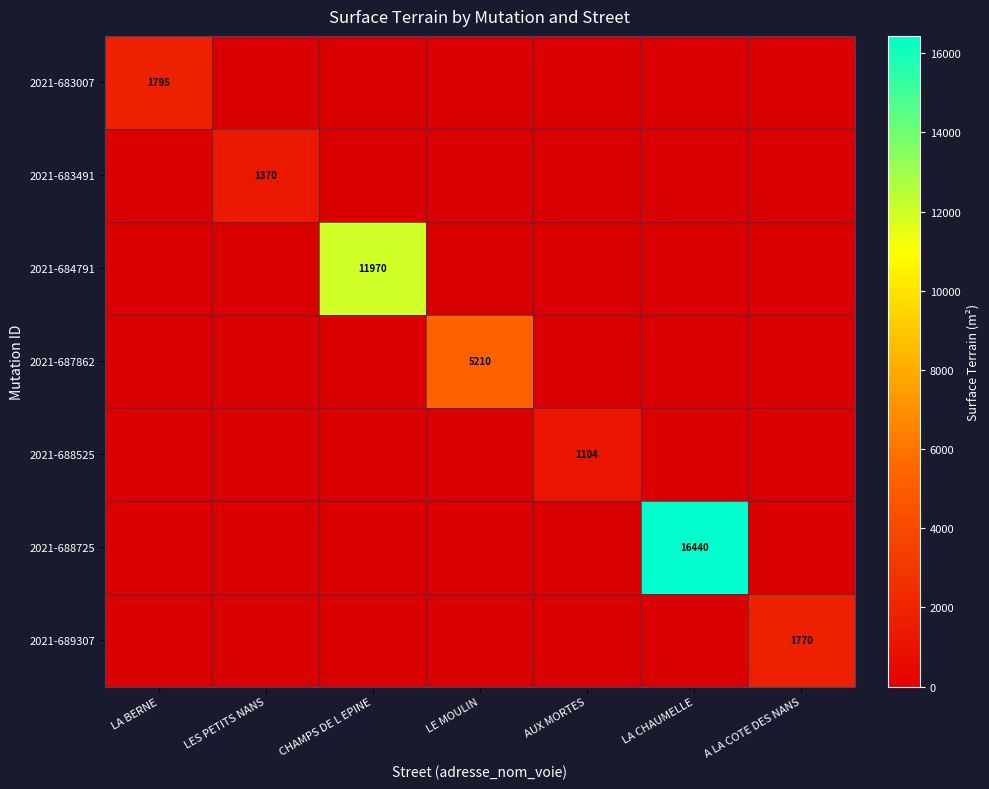

What is the average value of the 2021-683491 series?

196